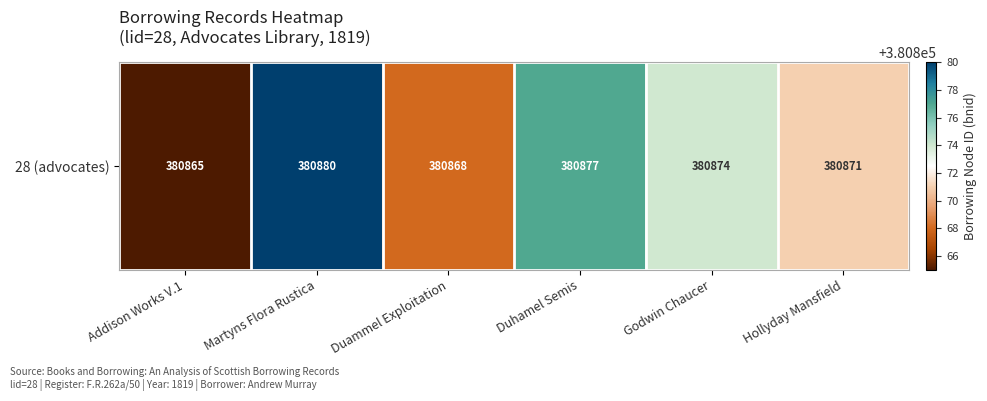

The value at Addison Works V.1 is 527962. True or false?

False